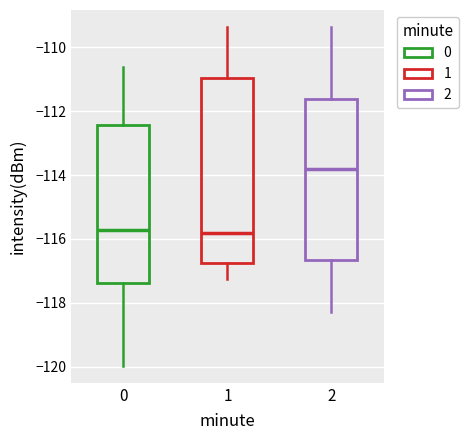

Where is the upper edge of the box at x = 0 on the y-axis? The values are not printed on the chart, so give them approximately, as read against the axis.

-112.4